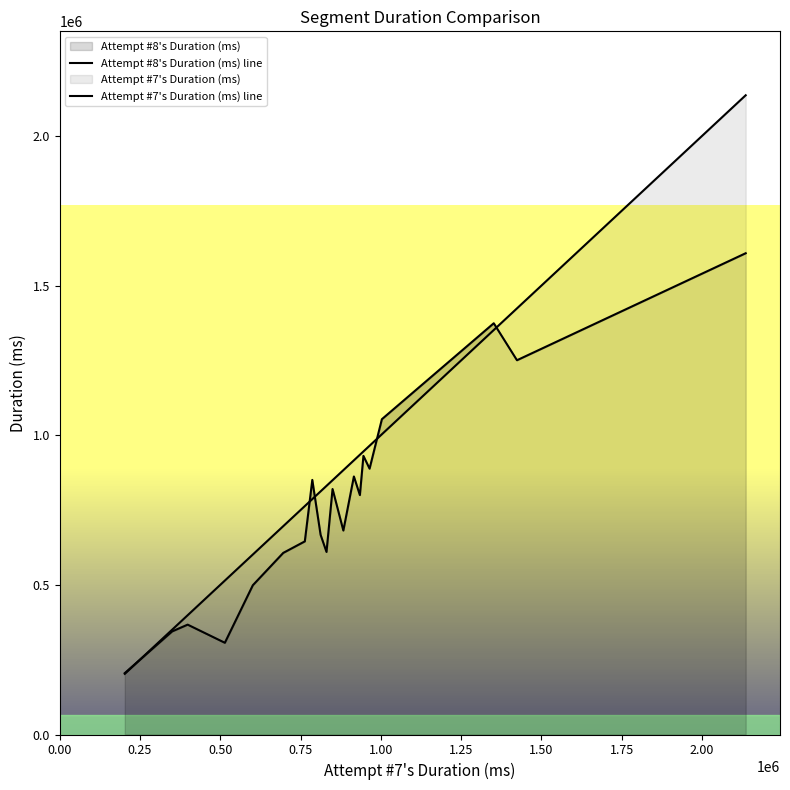

What is the sum of all Attempt #8's Duration (ms) line values?

15373122